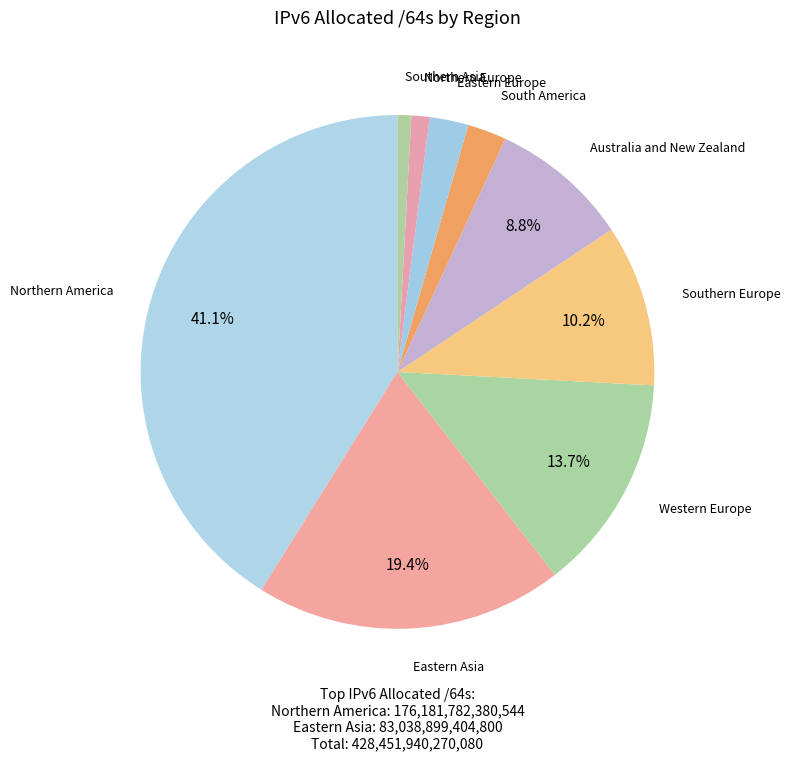

Between Australia and New Zealand and Southern Asia, which is larger?

Australia and New Zealand